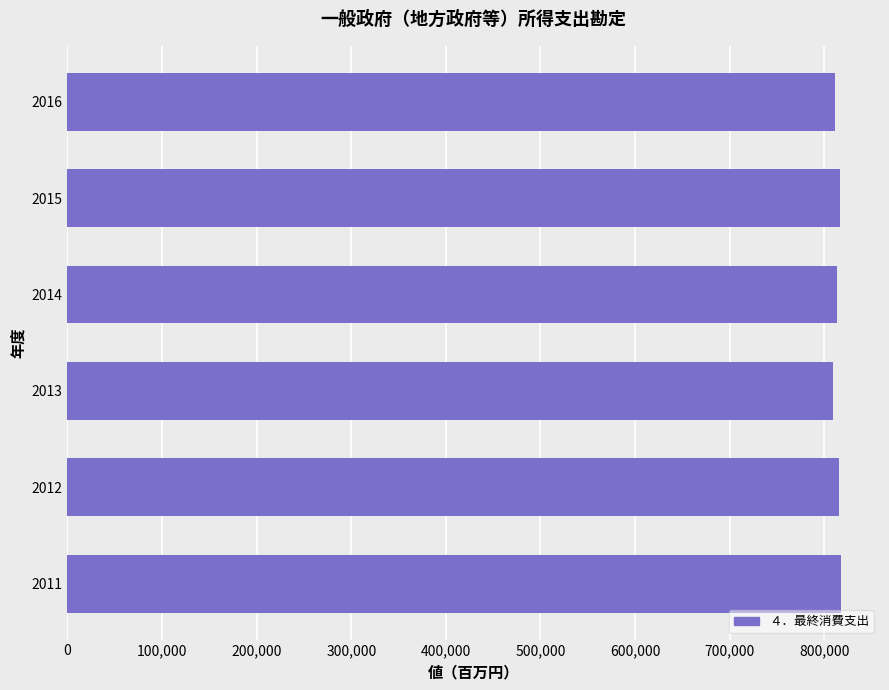

What is the difference between the second highest and second lowest values?

5370